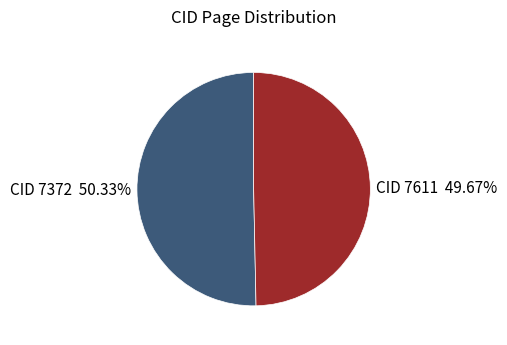

Is there a majority slice in this chart?

Yes